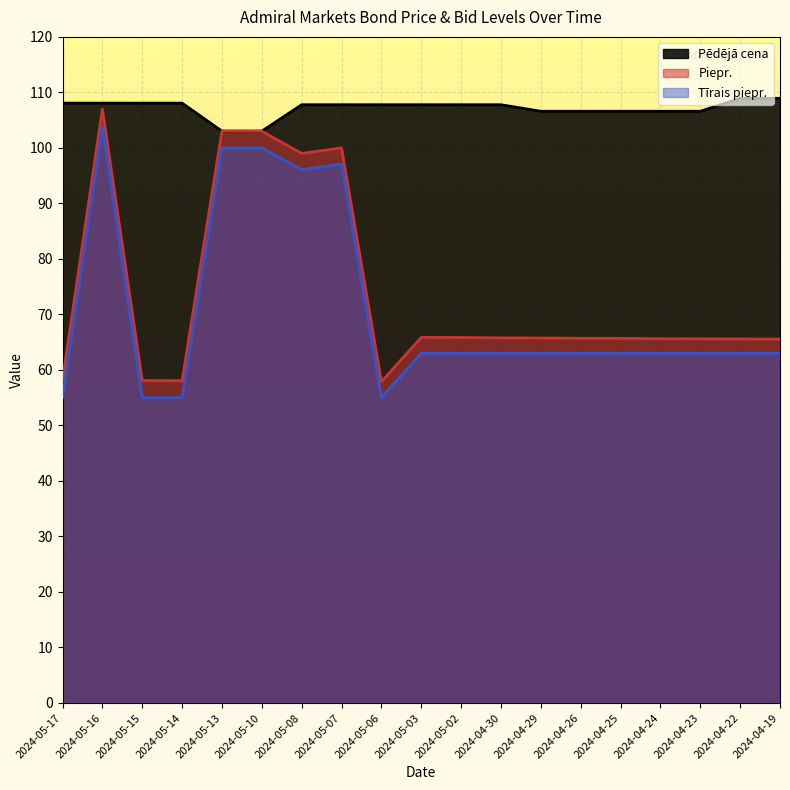

Which category has the highest value across all series?

2024-04-22